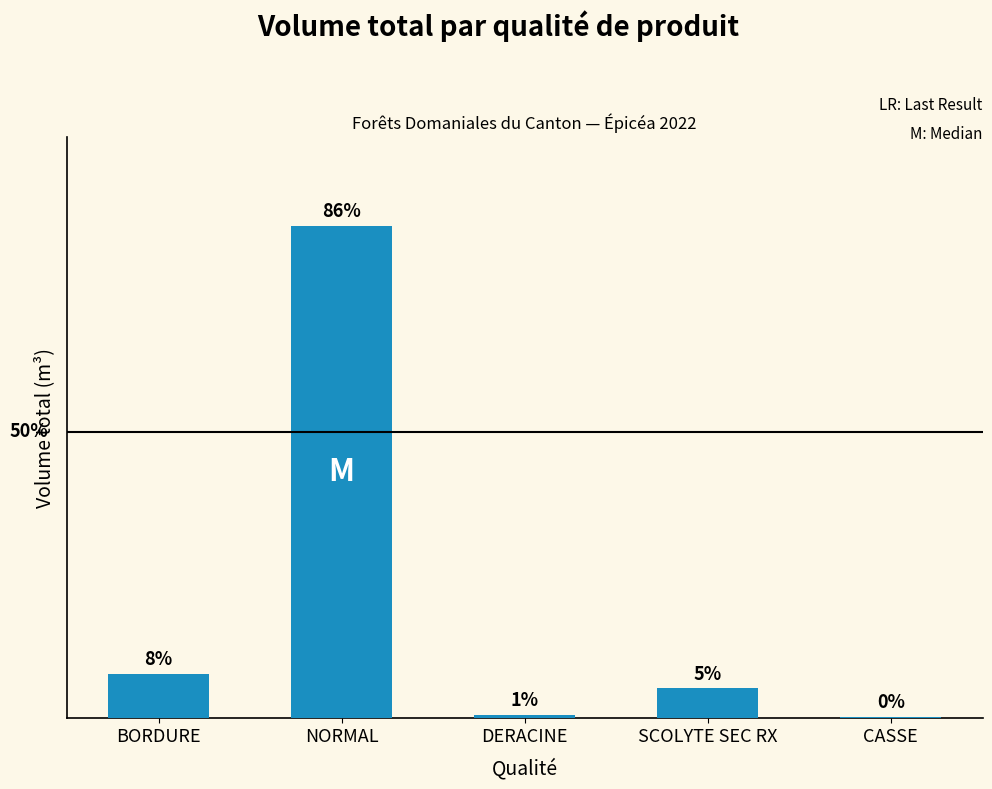

List the labels in order of value, smallest first.

CASSE, DERACINE, SCOLYTE SEC RX, BORDURE, NORMAL